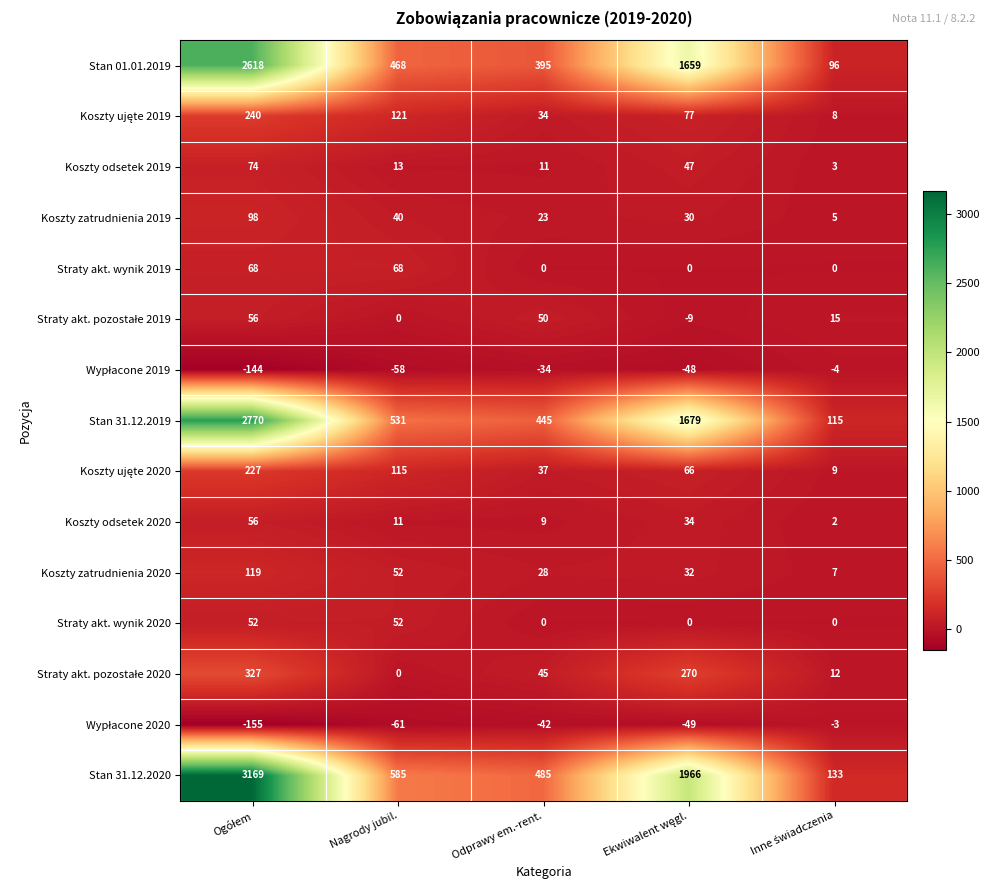

What is the average value of the Stan 31.12.2020 series?

1268